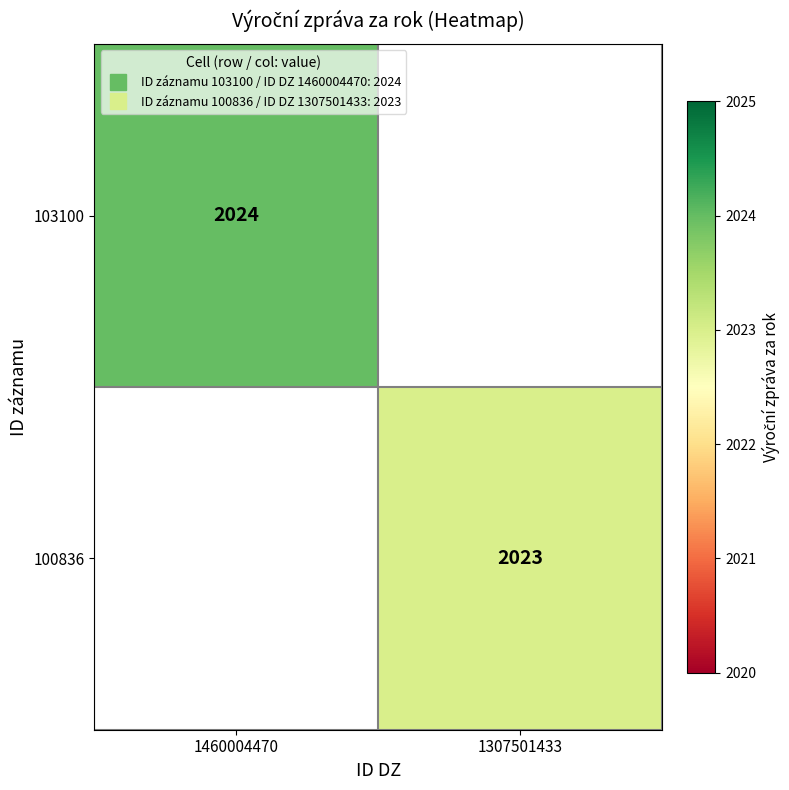

Between 1307501433 and 1460004470, which is larger?

1460004470